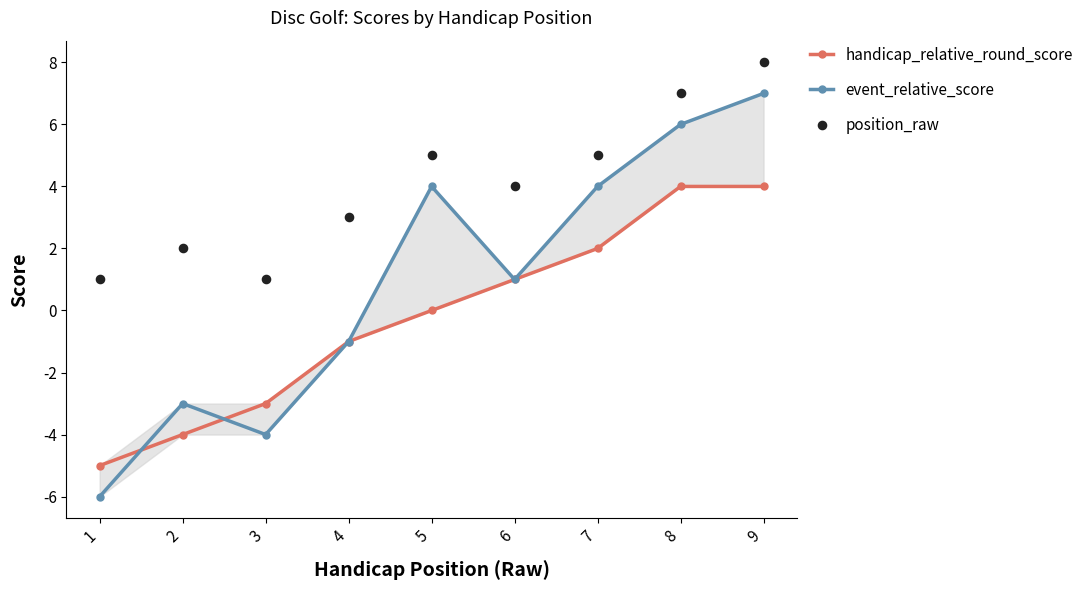

At how many categories does at least one series exceed 0?

9